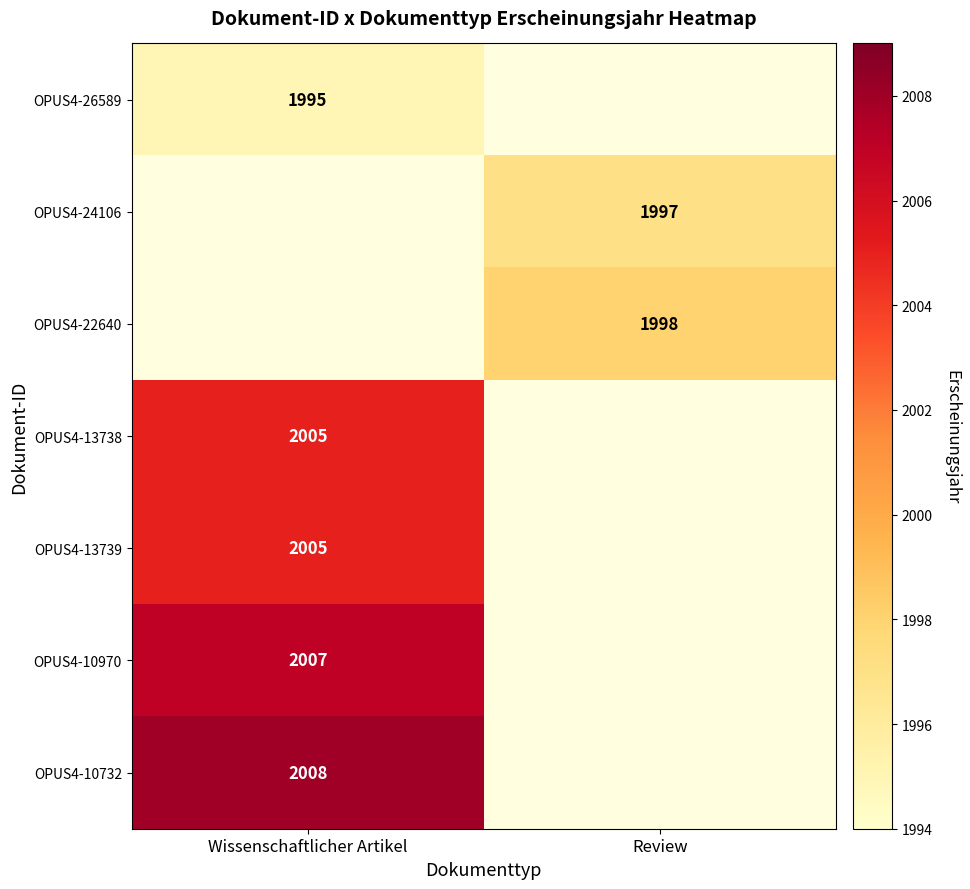

True or false: OPUS4-13739 has a value of 1027 at Wissenschaftlicher Artikel.

False